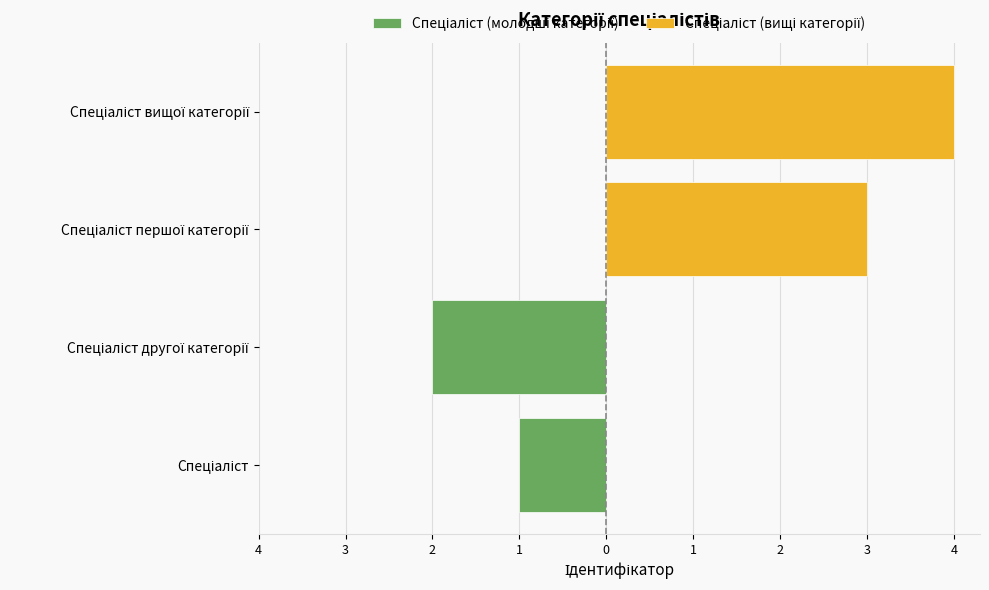

Reading left to right, list all the values displayed in this chart.

Спеціаліст (молодші категорії): -1	-2
Спеціаліст (вищі категорії): 3	4